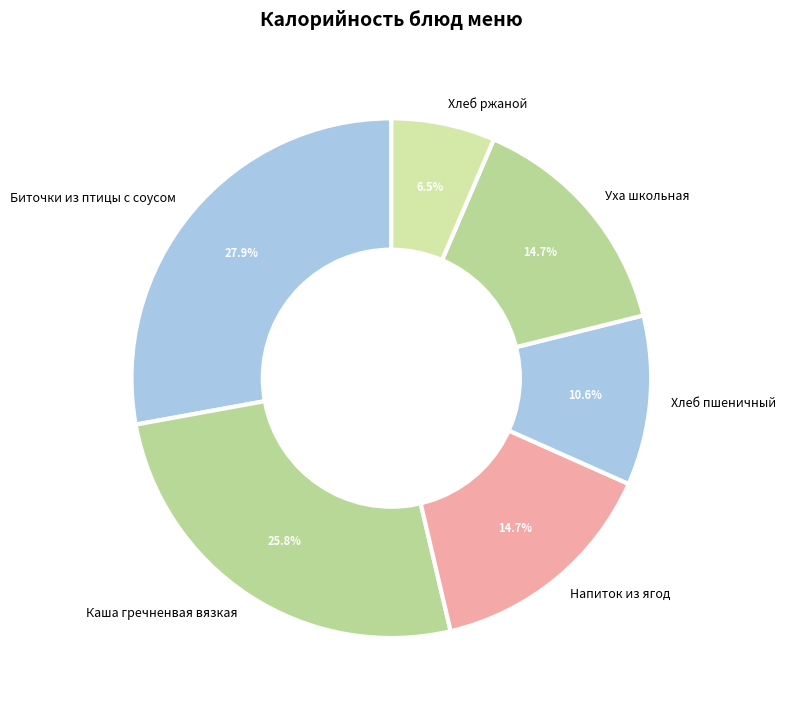

Does Каша гречненвая вязкая account for over 50% of the chart?

No